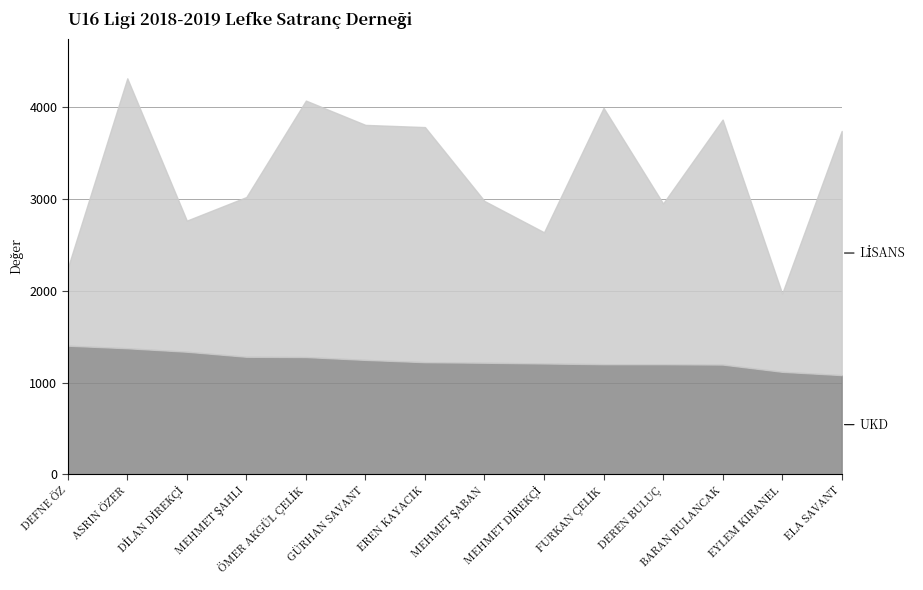

Rank the series by their average value, from lowest to highest.

UKD, LİSANS